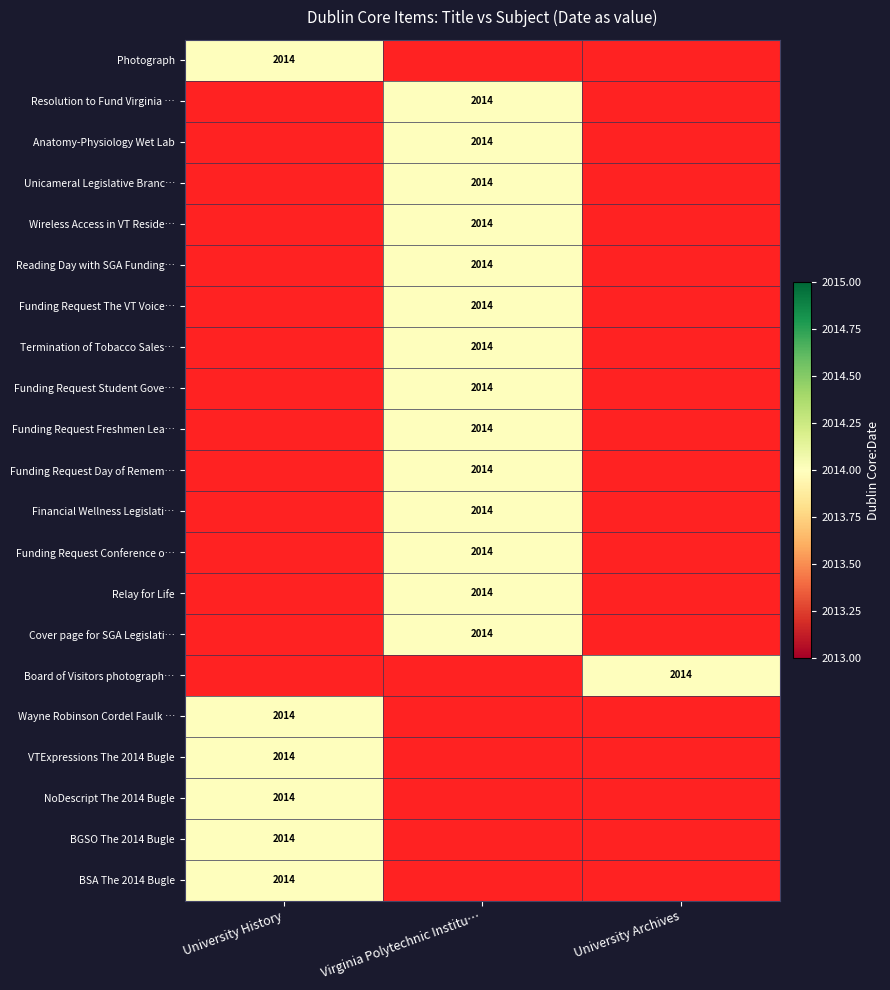

Is it true that Wayne Robinson Cordel Faulk and B. Keith equals 0 at Virginia Polytechnic Institute and State?

True